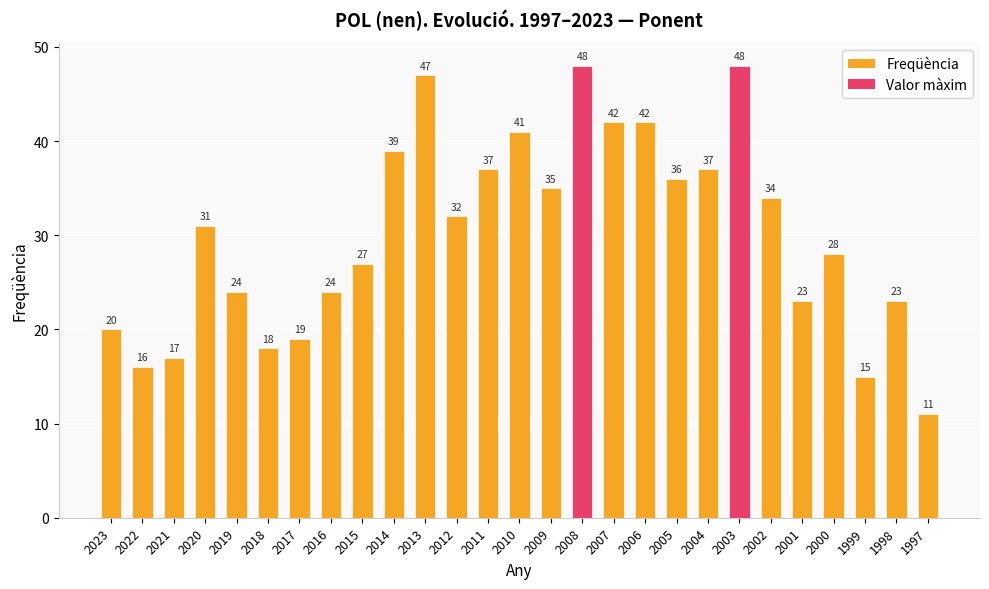

At which label is the value closest to 29?

2000